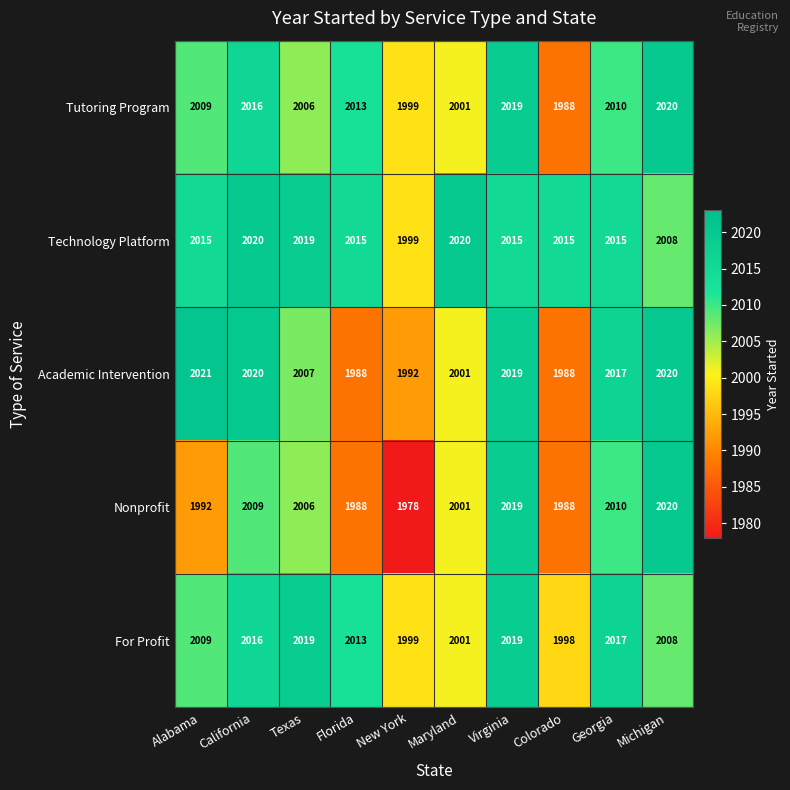

Where is For Profit nearest to the value 2008?

Michigan